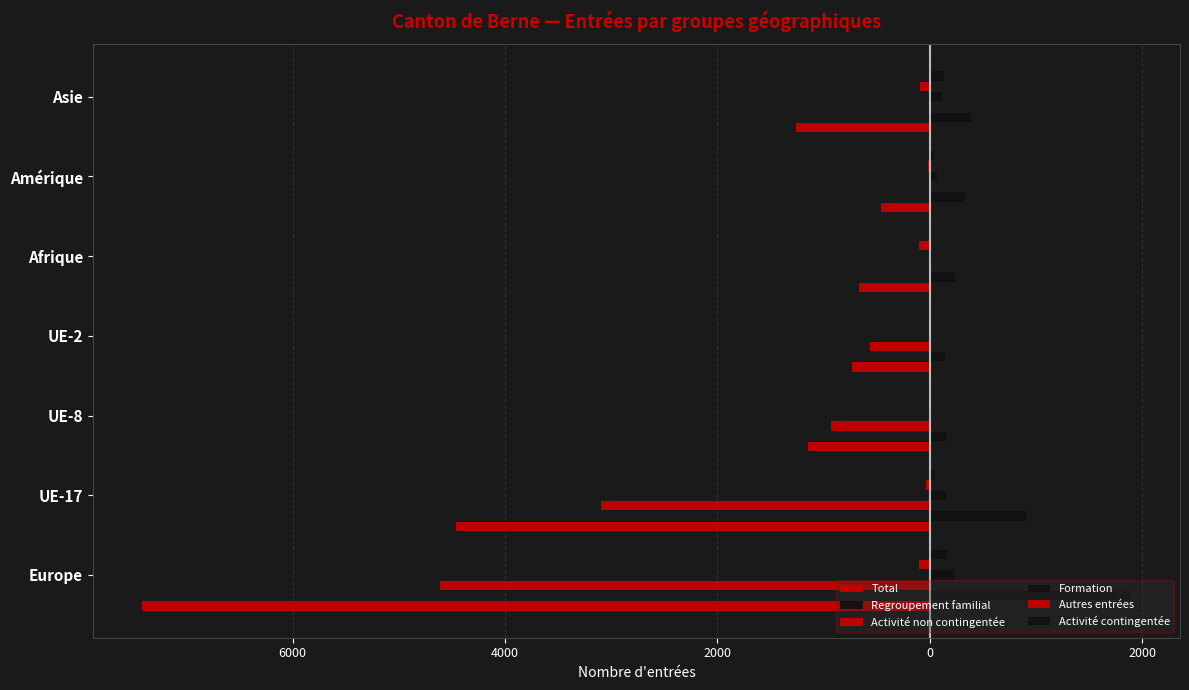

Reading right to left, list all the values displayed in this chart.

Total: -1262	-463	-665	-731	-1151	-4461	-7415
Regroupement familial: 387	331	233	141	154	907	1889
Activité non contingentée: -5	0	-3	-561	-931	-3097	-4609
Formation: 115	63	16	4	14	155	227
Autres entrées: -97	-18	-100	-4	-4	-41	-105
Activité contingentée: 131	37	11	10	12	45	162